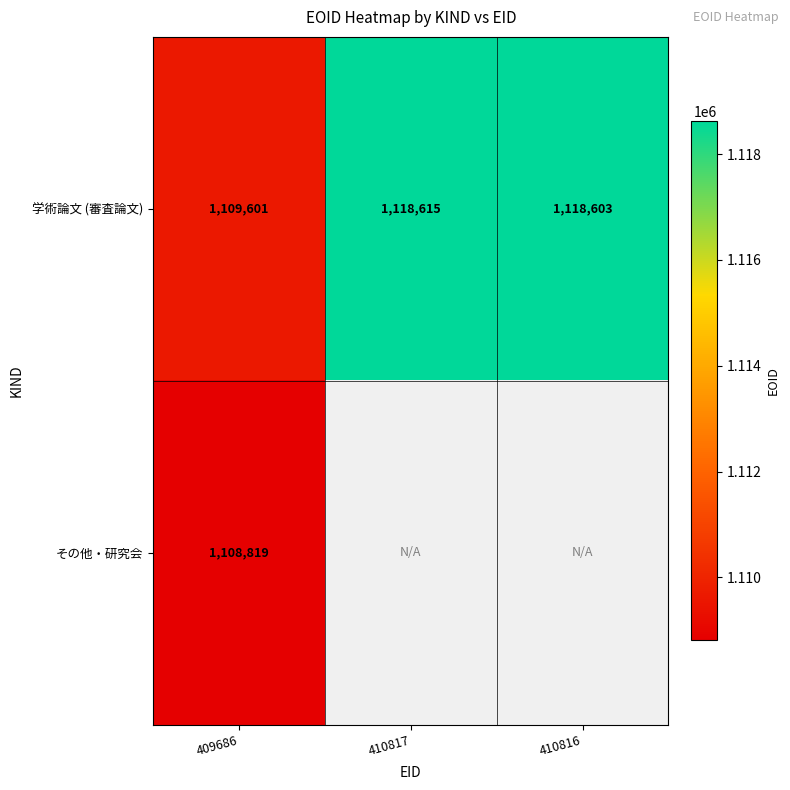

Is it true that 学術論文 (審査論文) equals 1118615 at 410817?

True